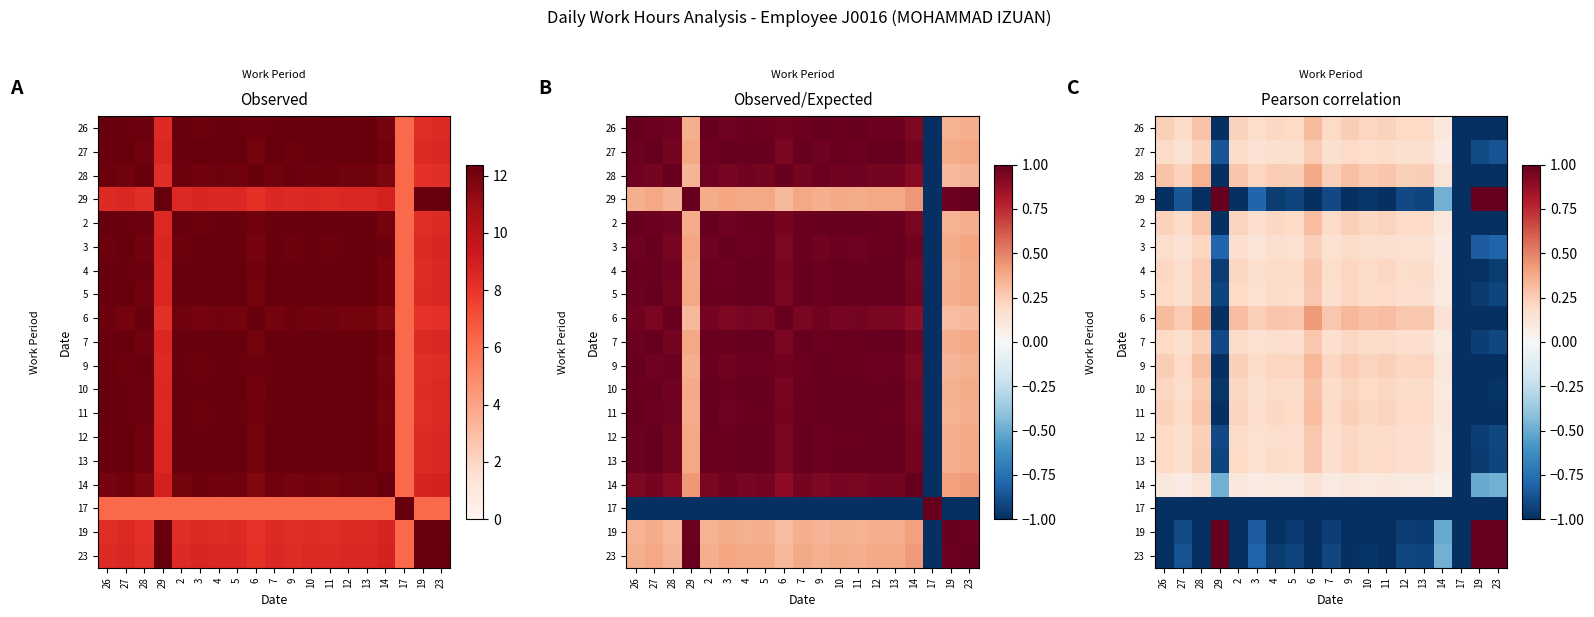

At how many categories does at least one series exceed 0?

18